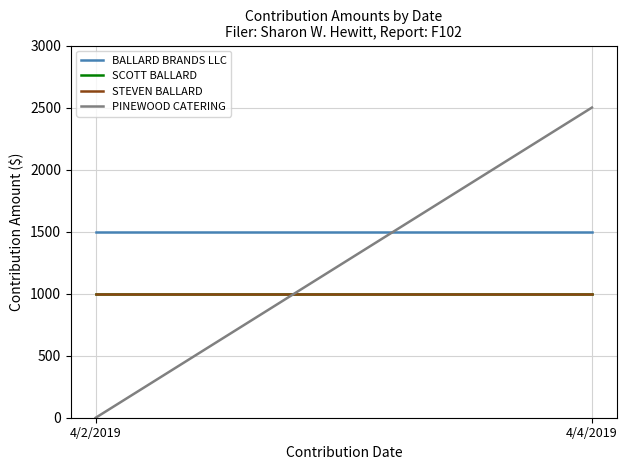

Is the value of BALLARD BRANDS LLC at 4/2/2019 greater than the value of STEVEN BALLARD at 4/2/2019?

Yes